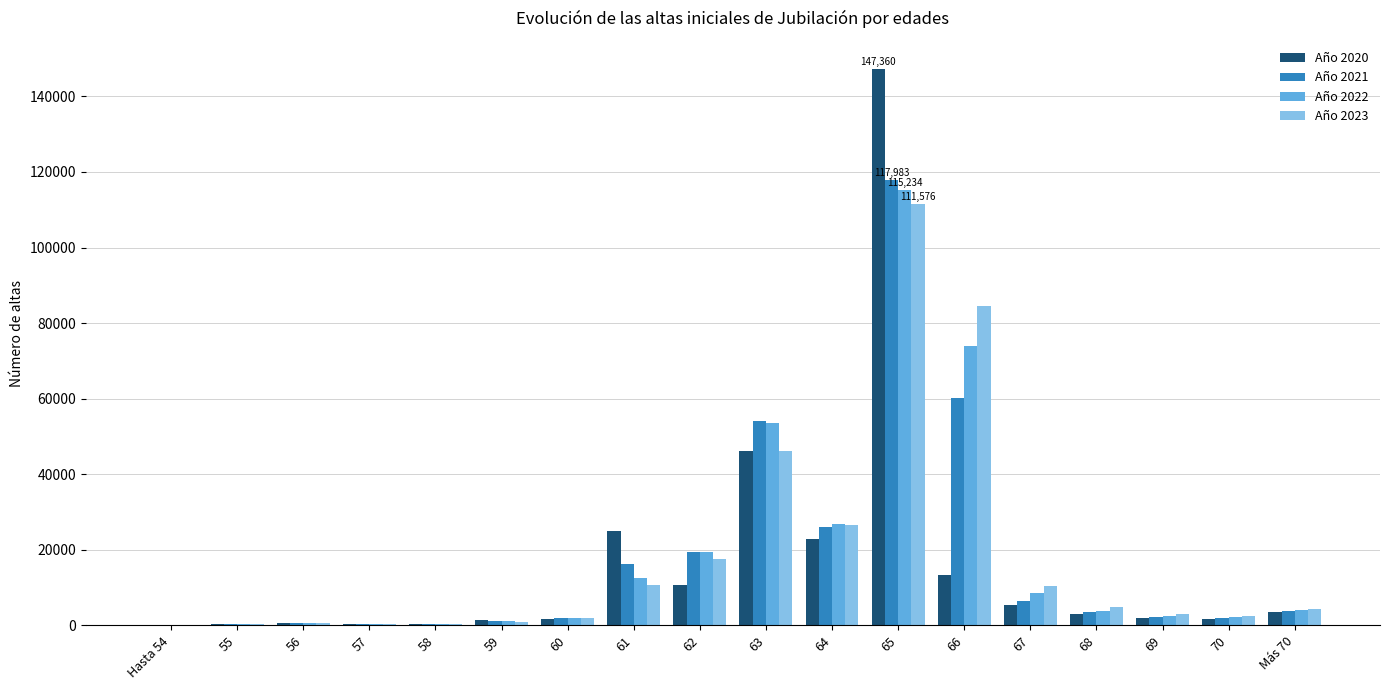

At which category is the sum across all series the highest?

65